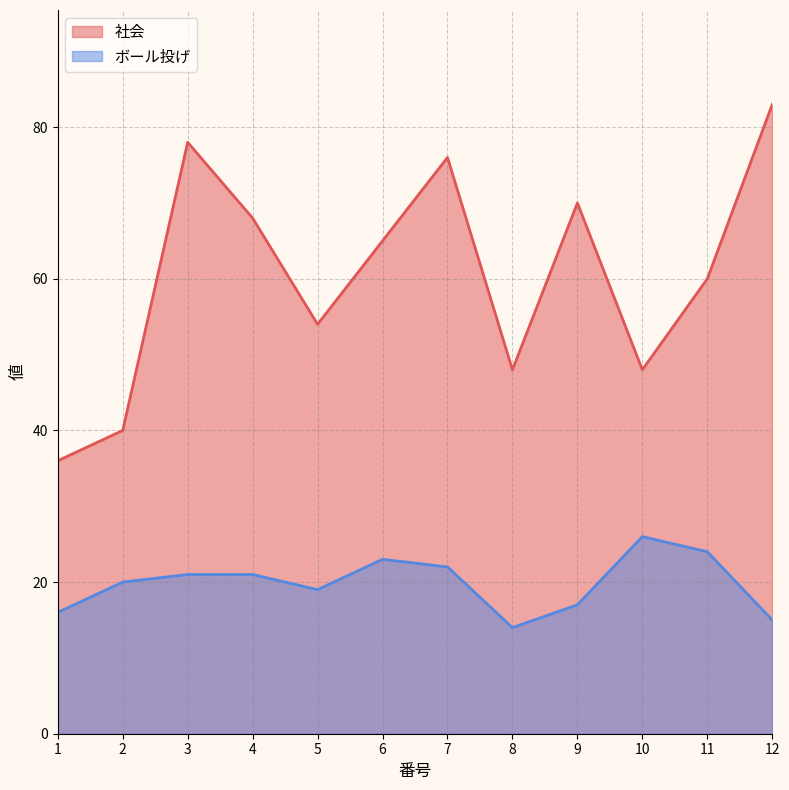

Rank the categories by 社会 value from lowest to highest.

1, 2, 8, 10, 5, 11, 6, 4, 9, 7, 3, 12